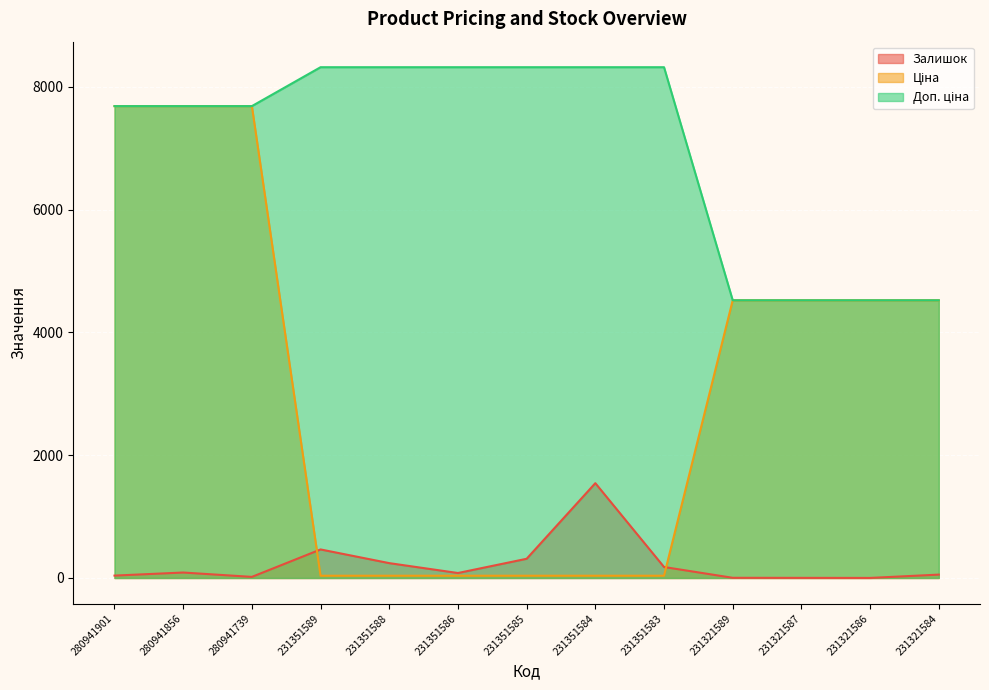

Reading left to right, extract all data points from this chart.

Залишок: 39.0	89.0	18.0	465.0	242.0	81.0	313.0	1545.0	179.0	3.0	2.0	1.0	55.0
Ціна: 7688.0	7688.0	7688.0	37.0	37.0	37.0	37.0	37.0	37.0	4524.7	4524.7	4524.7	4524.7
Доп. ціна: 7688.0	7688.0	7688.0	8322.0	8322.0	8322.0	8322.0	8322.0	8322.0	4525.0	4525.0	4525.0	4525.0